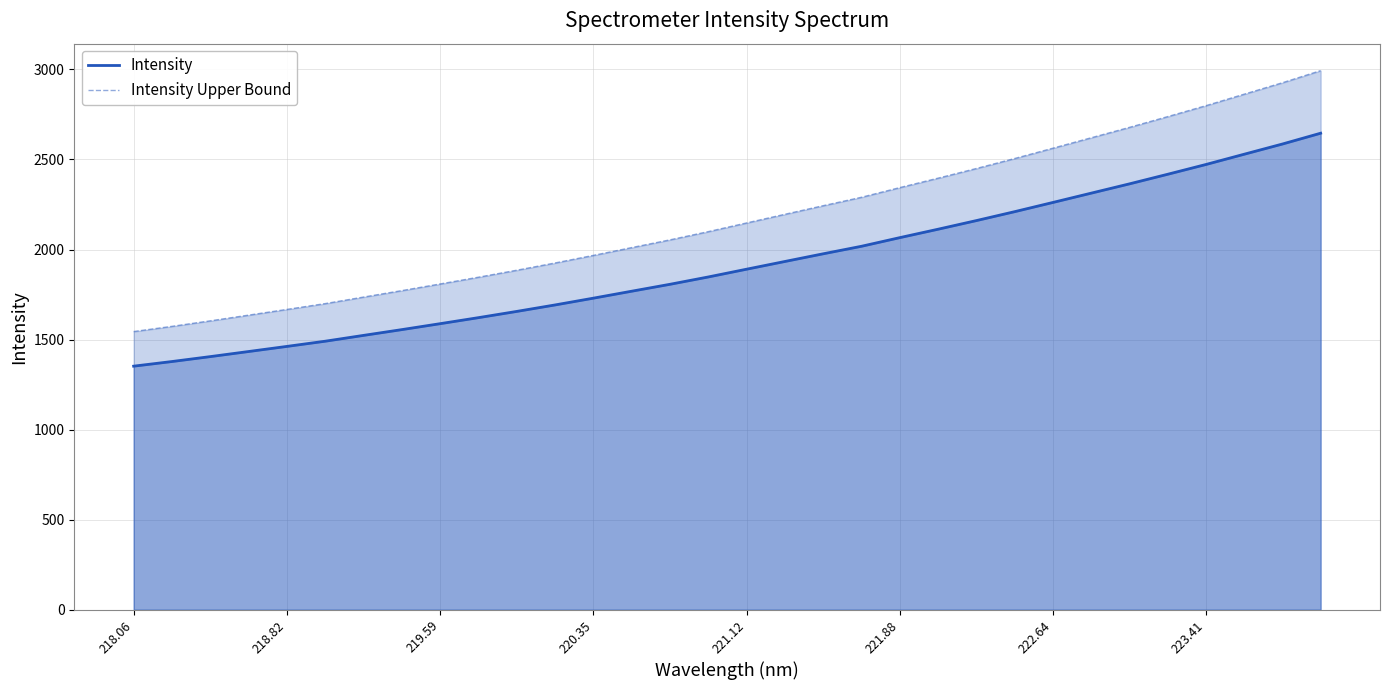

Between 220.35 and 222.64, which series saw the biggest shift?

Intensity Upper Bound